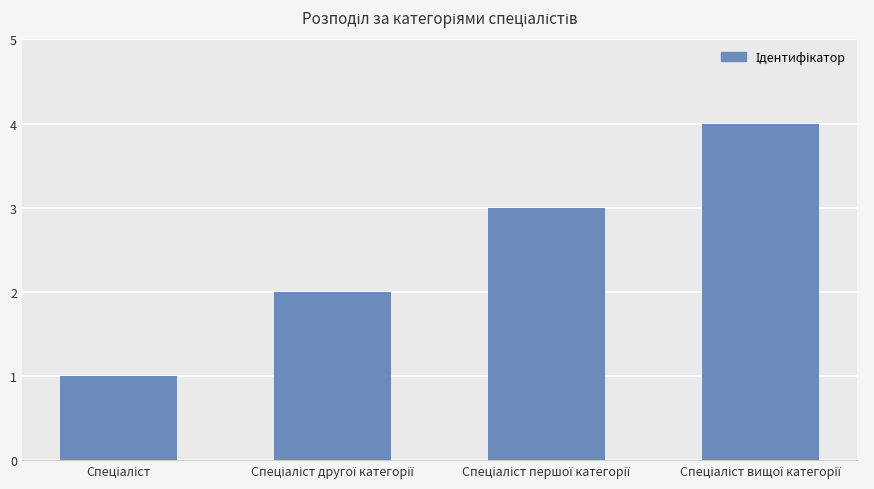

What is the sum of all values?

10